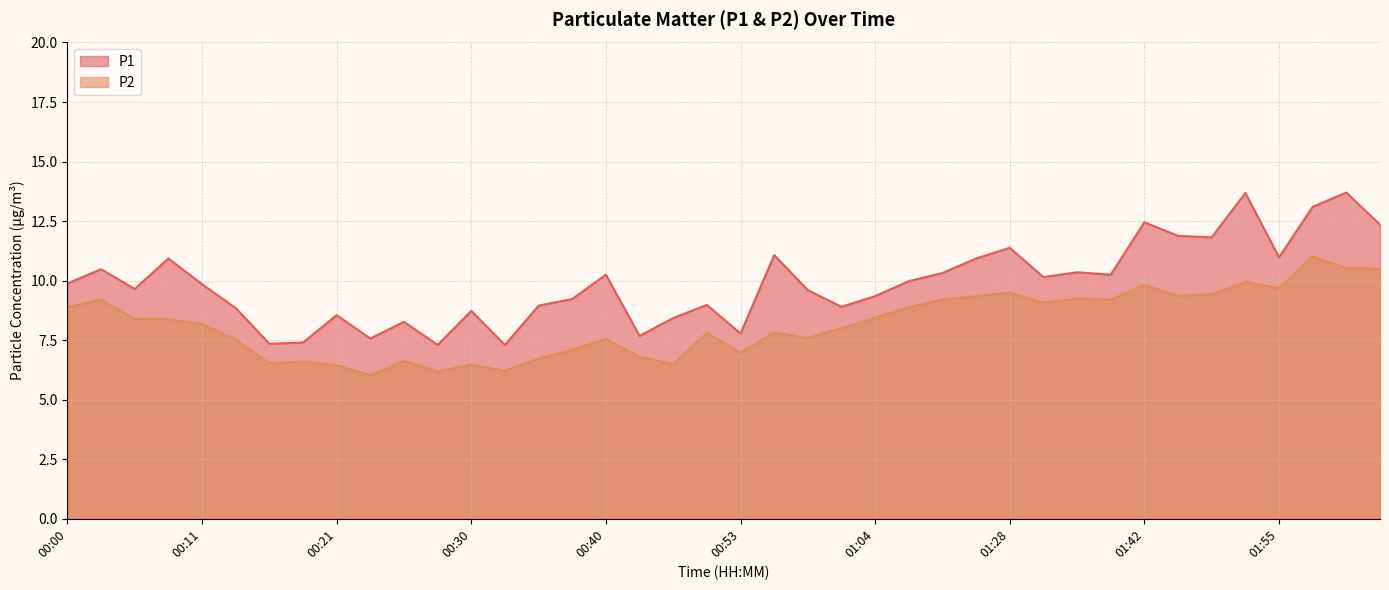

In P1, how many points are higher than both neighbors (excluding endpoints)?

13